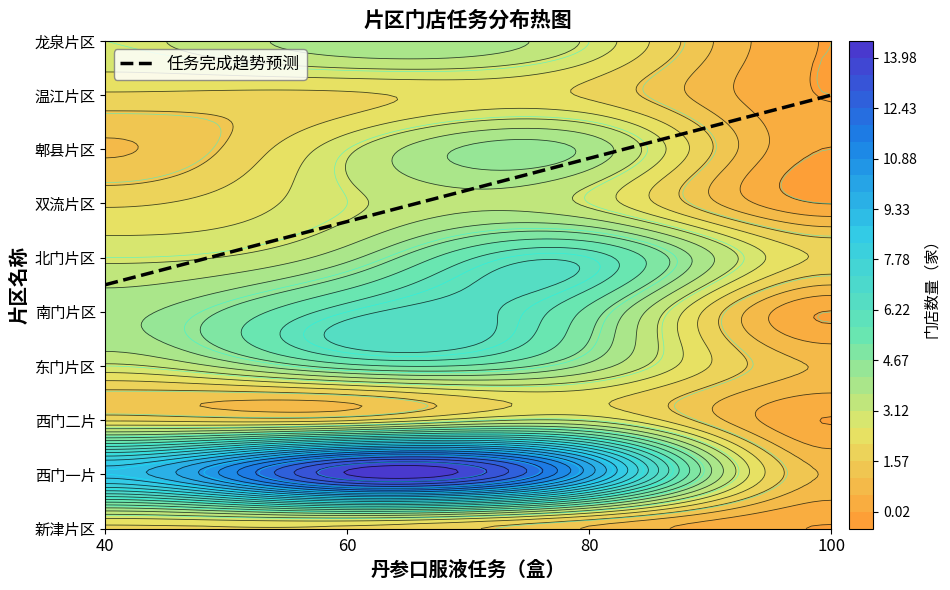

What is the spread (max minus min) of values at 60?

12